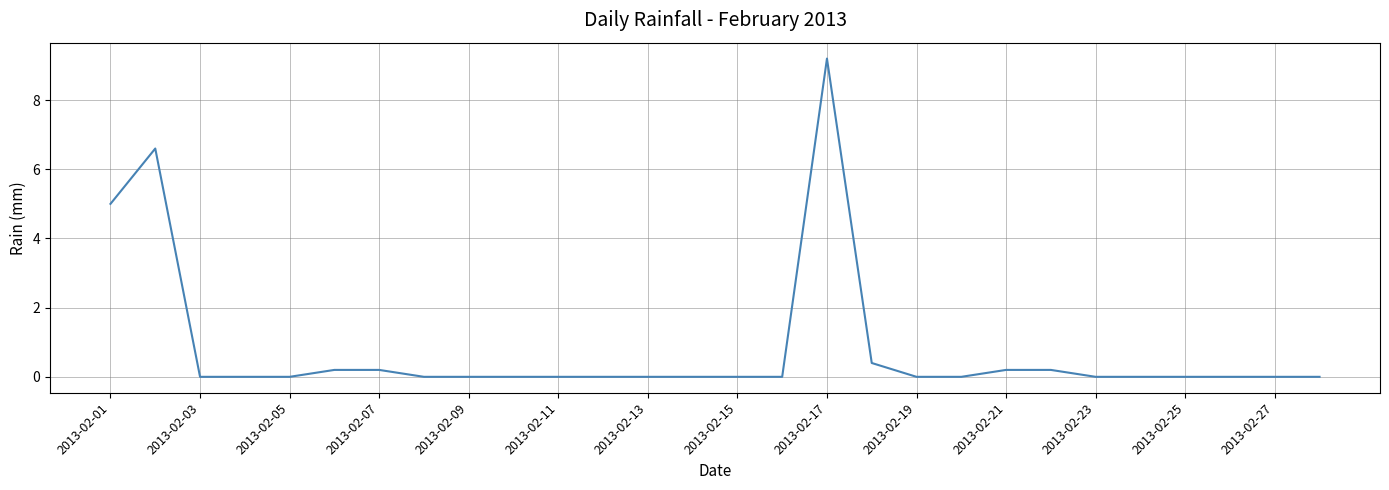

What is the difference between the maximum and minimum values?

9.2